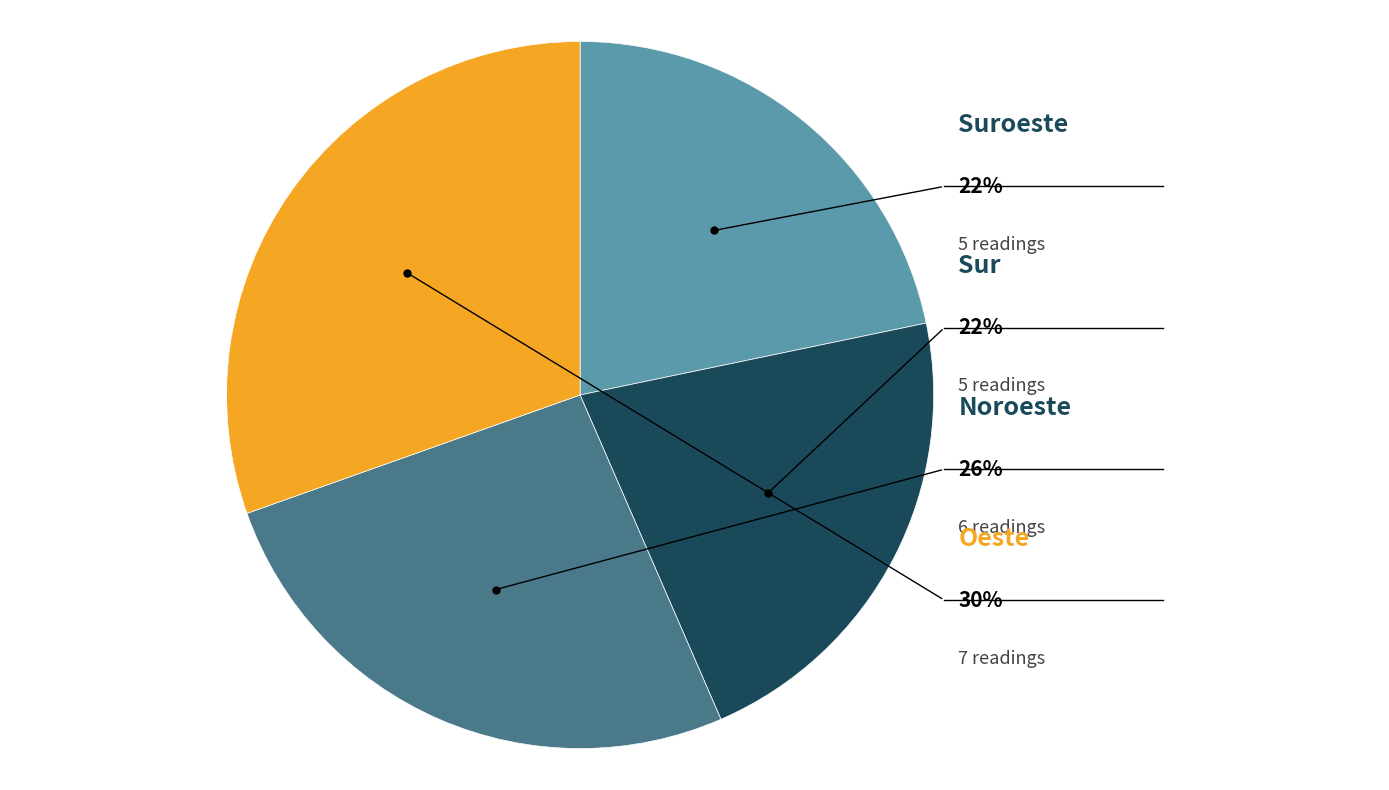

Which slice is the smallest?

Sur